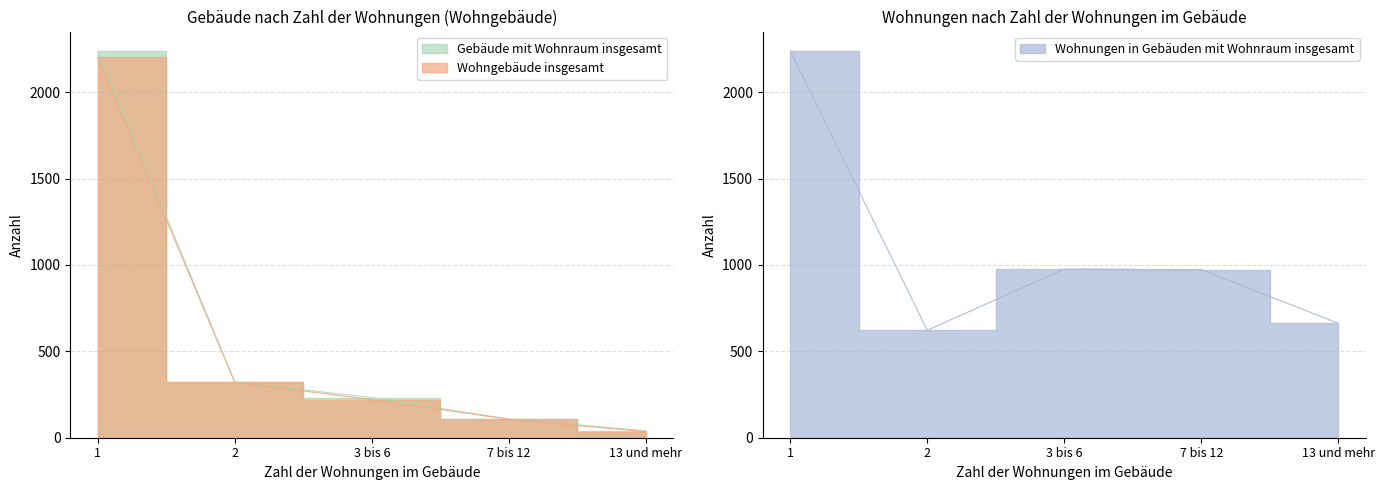

What is the label of the 5th point from the right?

1